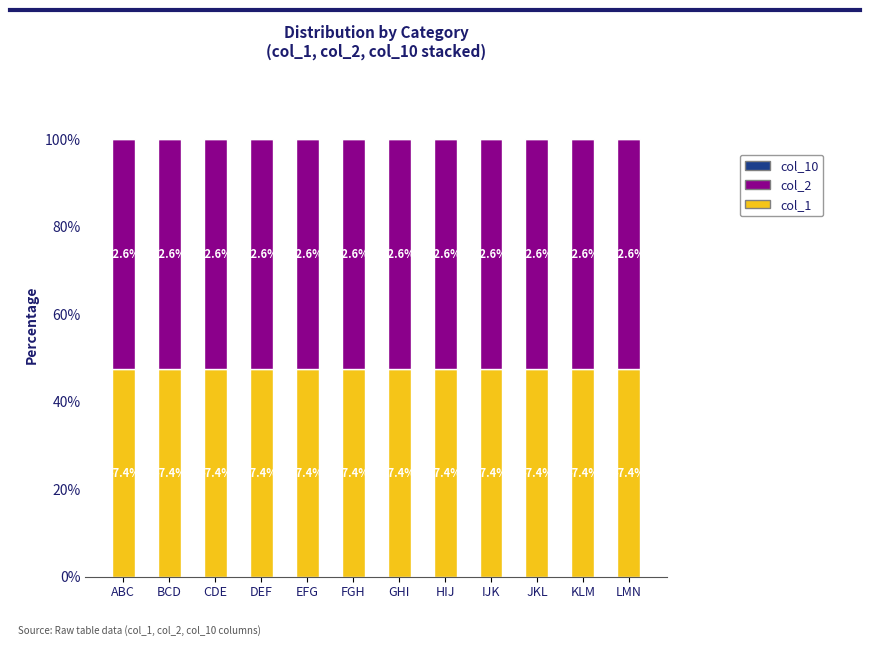

Read the col_1 value at BCD.

47.4